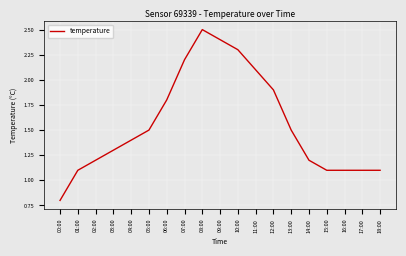

Approximately how many times larger is the value at 03:00 compared to 14:00?

1.1